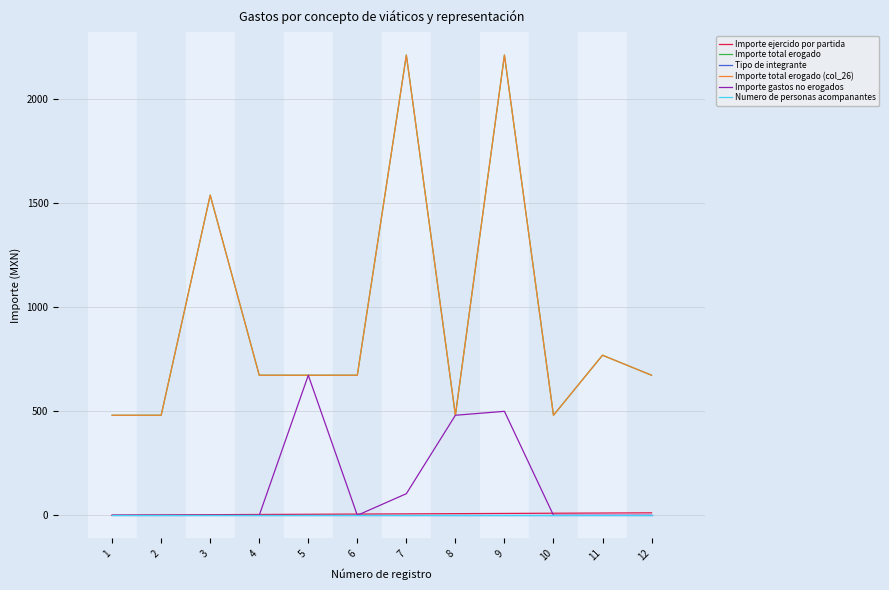

Reading right to left, extract all data points from this chart.

Importe ejercido por partida: 12.0	11.0	10.0	9.0	8.0	7.0	6.0	5.0	4.0	3.0	2.0	1.0
Importe total erogado: 673.5	769.8	481.1	2213.1	481.1	2213.1	673.5	673.5	673.5	1539.5	481.1	481.1
Tipo de integrante: 1.0	1.0	1.0	1.0	1.0	1.0	1.0	1.0	1.0	1.0	1.0	1.0
Importe total erogado (col_26): 673.5	769.8	481.1	2213.1	481.1	2213.1	673.5	673.5	673.5	1539.5	481.1	481.1
Importe gastos no erogados: 0.0	0.0	0.0	500.1	481.1	104.1	0.0	673.5	0.0	0.0	0.0	0.0
Numero de personas acompanantes: 0.0	0.0	0.0	0.0	0.0	0.0	0.0	0.0	0.0	0.0	0.0	0.0